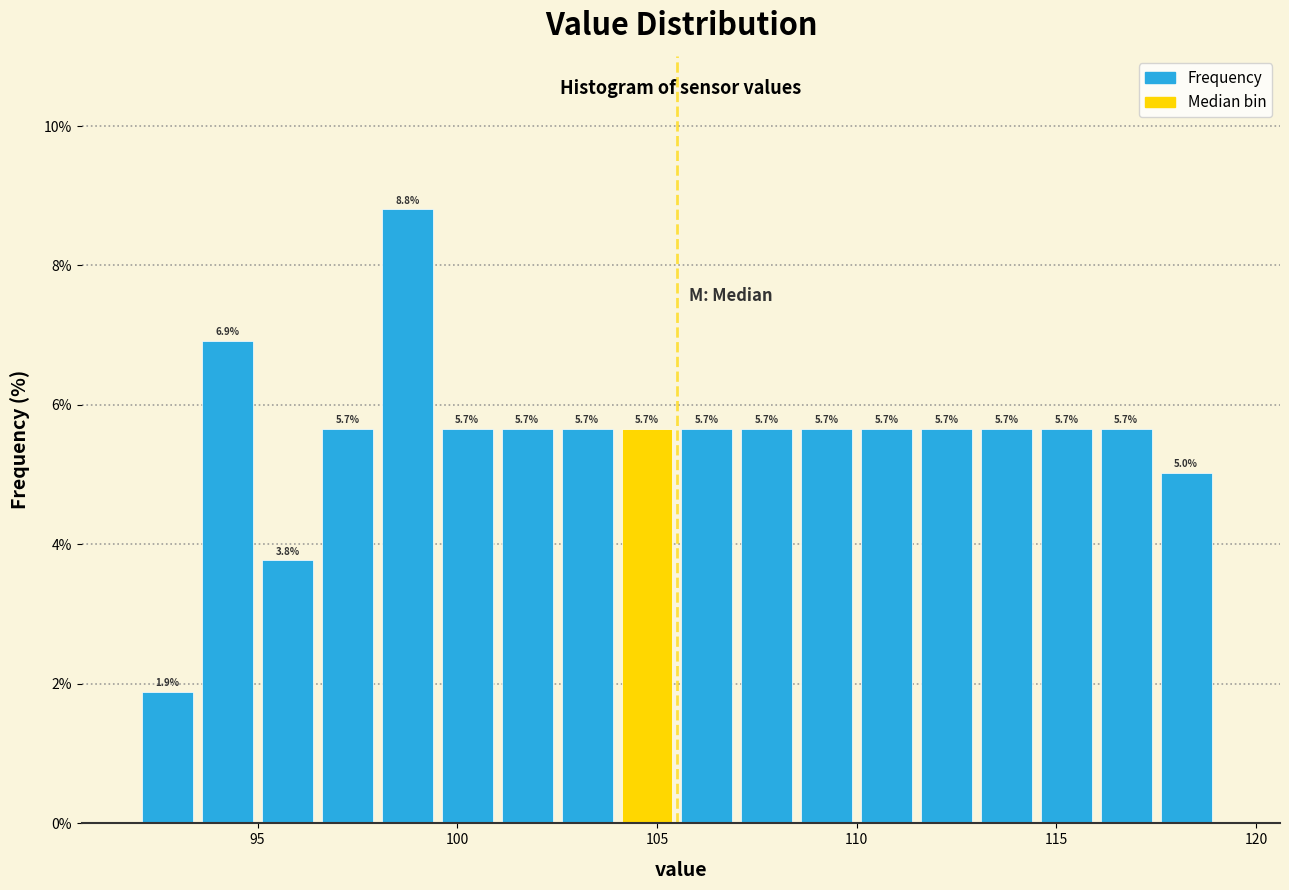

Around what value on the x-axis is the tallest bar? Give the approximate position of its centre, as read against the axis.

99.0